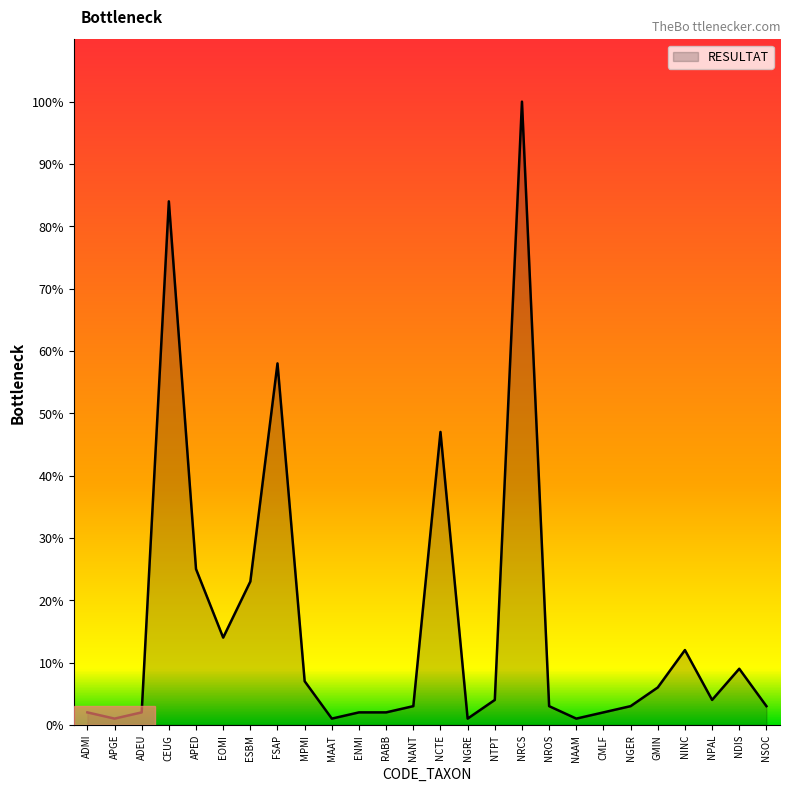

How many distinct data groups are displayed?

1